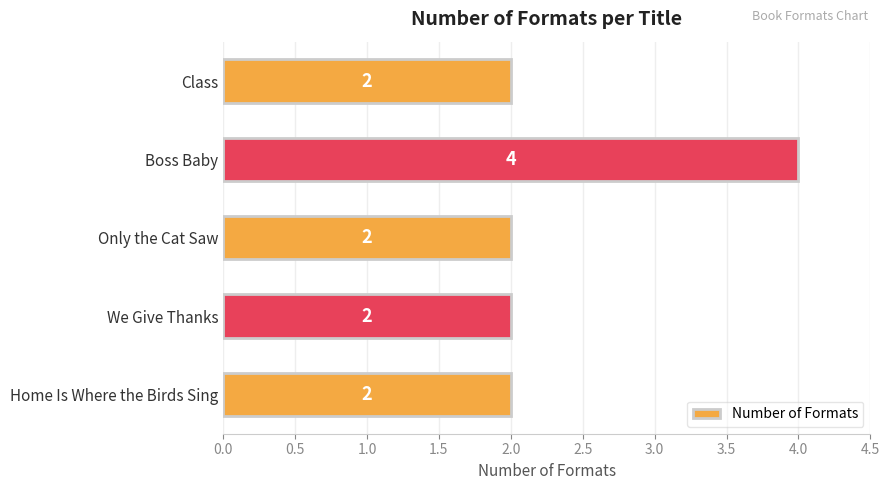

Is it true that the value at Home Is Where the Birds Sing is 3?

False